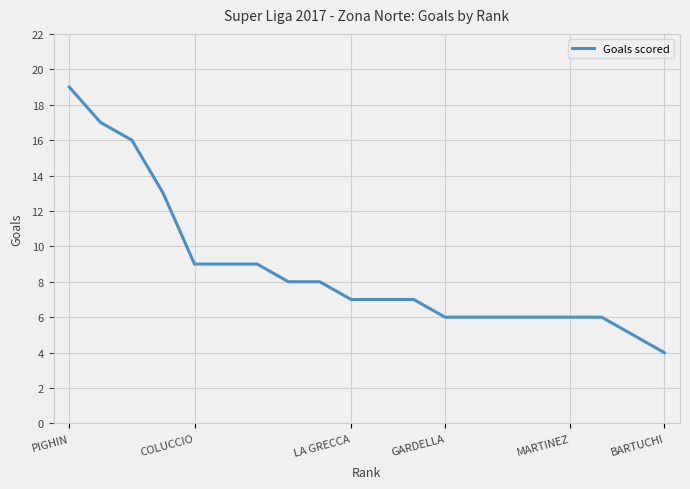

What is the minimum value shown in the chart?

4